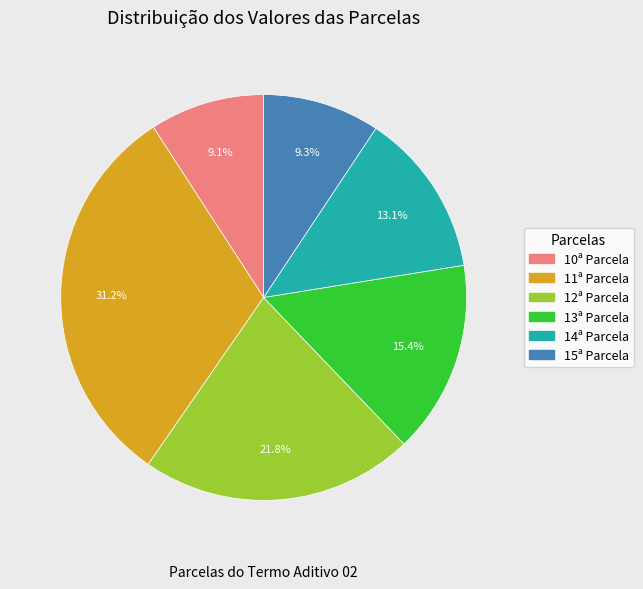

Does any single category account for the majority?

No